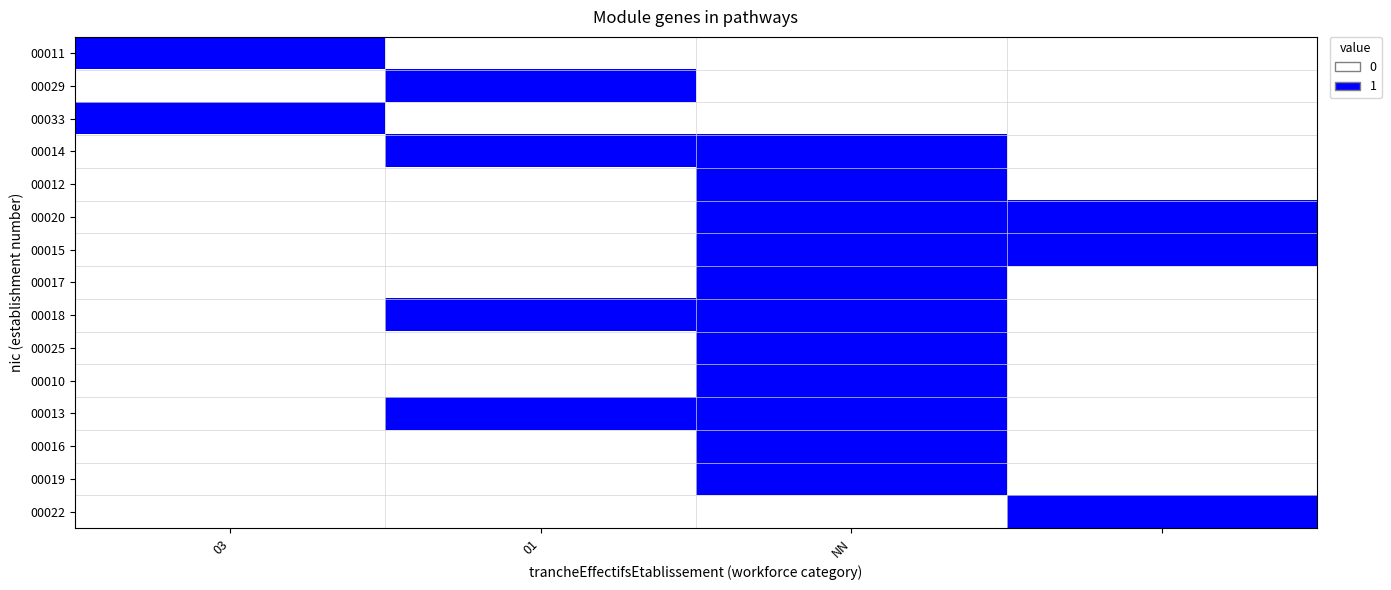

At which category is the sum across all series the highest?

NN